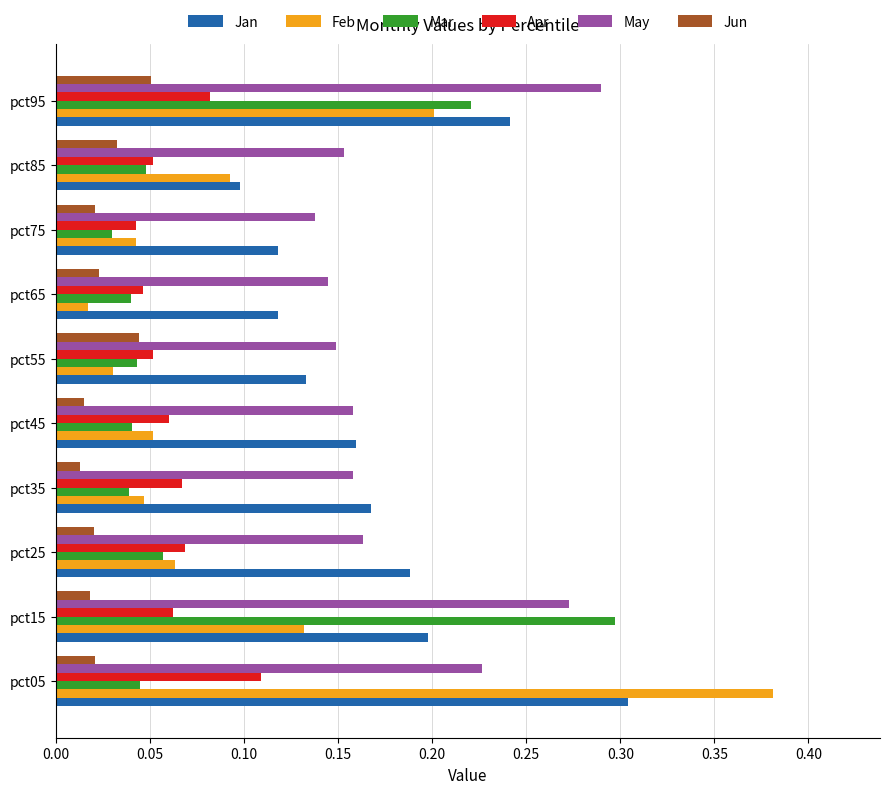

Is it true that May equals 0.1 at pct05?

False